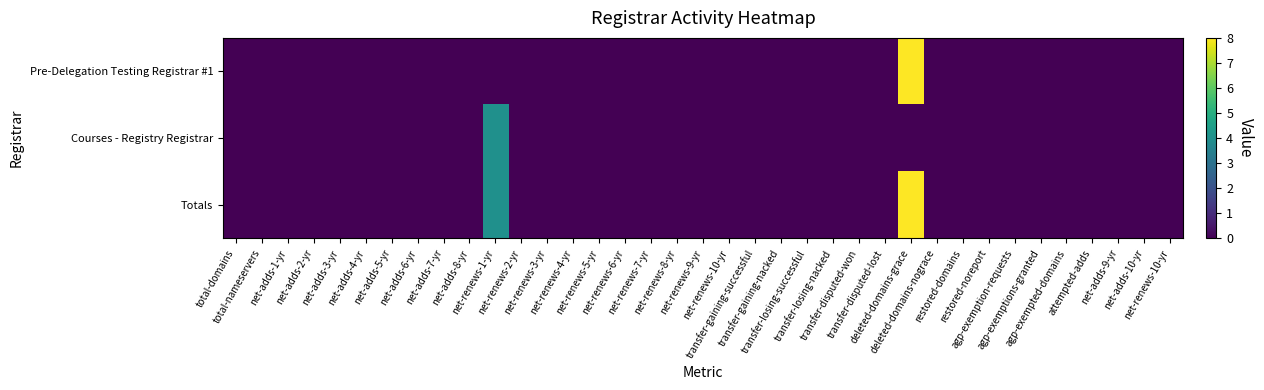

Rank the series by their maximum value, from highest to lowest.

Pre-Delegation Testing Registrar #1, Totals, Courses - Registry Registrar